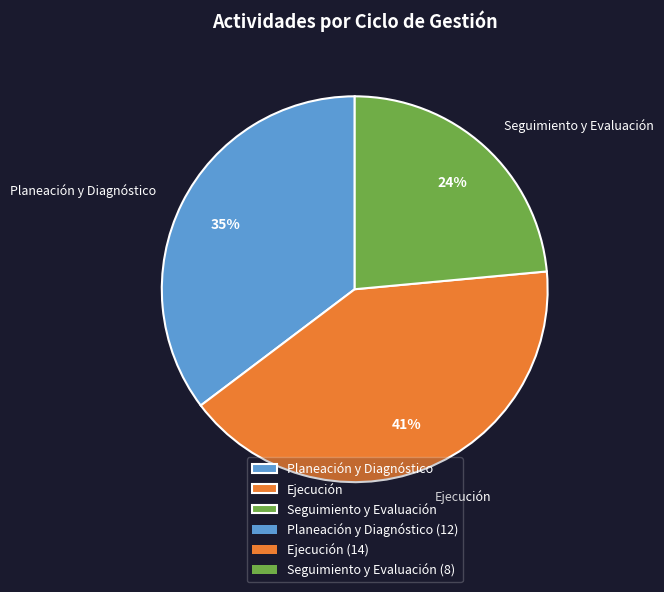

How many segments does this pie chart have?

3